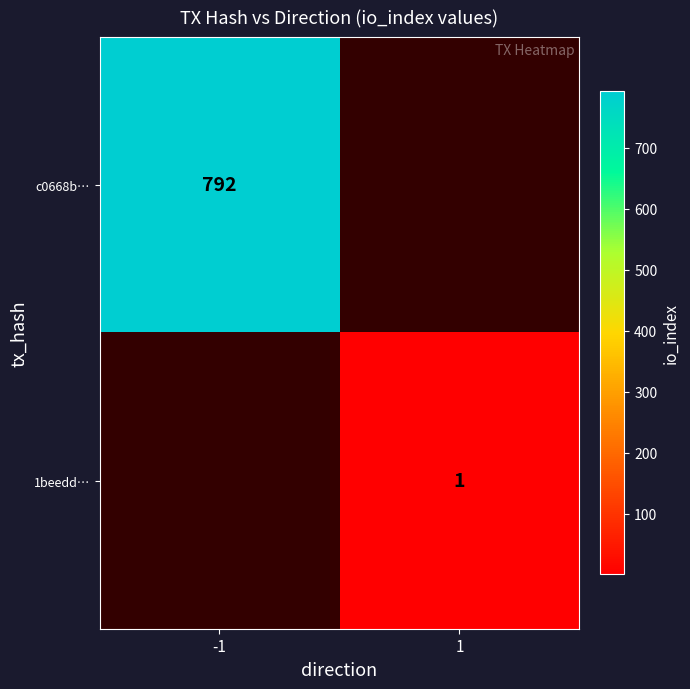

At which category does the chart reach its peak across all series?

-1